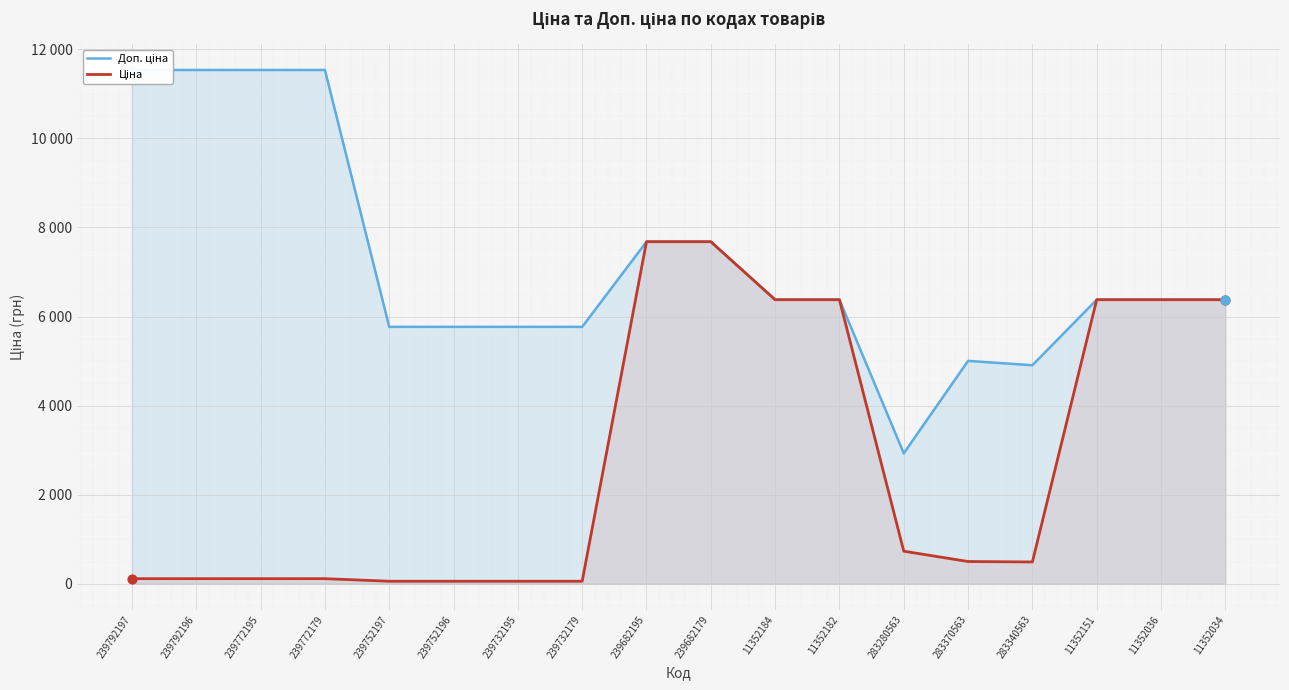

Which series has the widest spread of Y values?

Доп. ціна